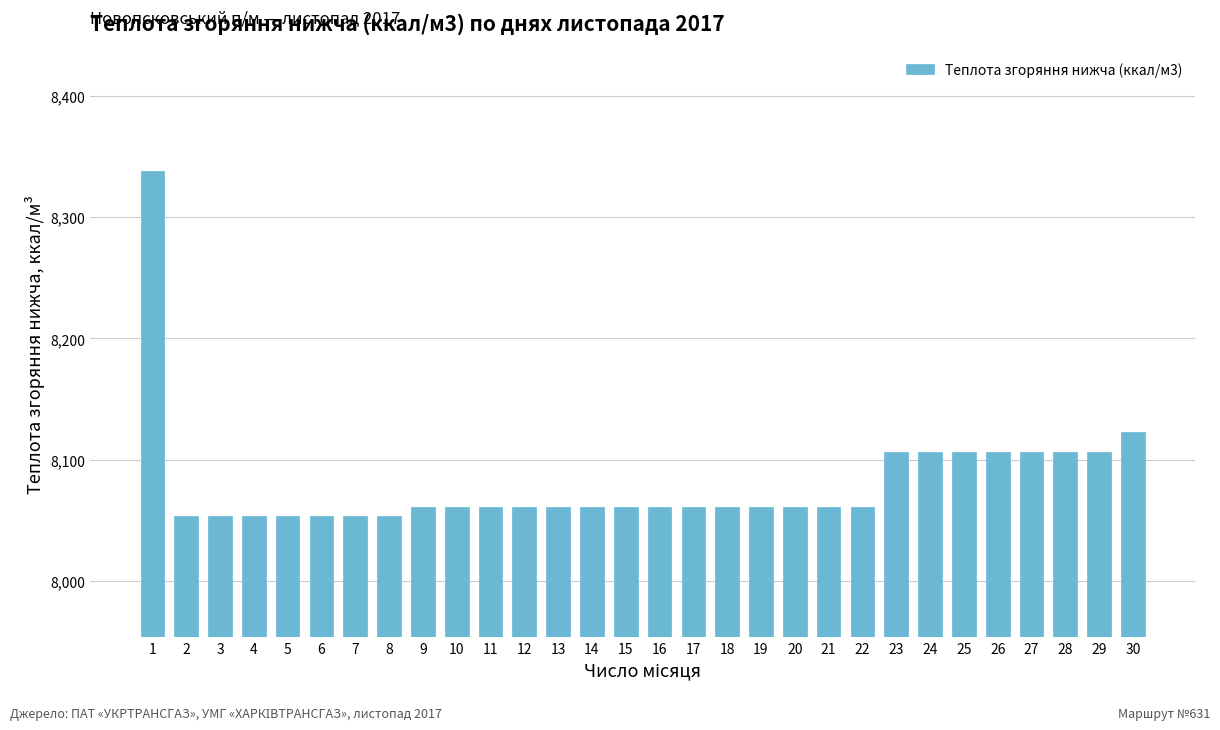

What is the greatest value displayed?

8338.1